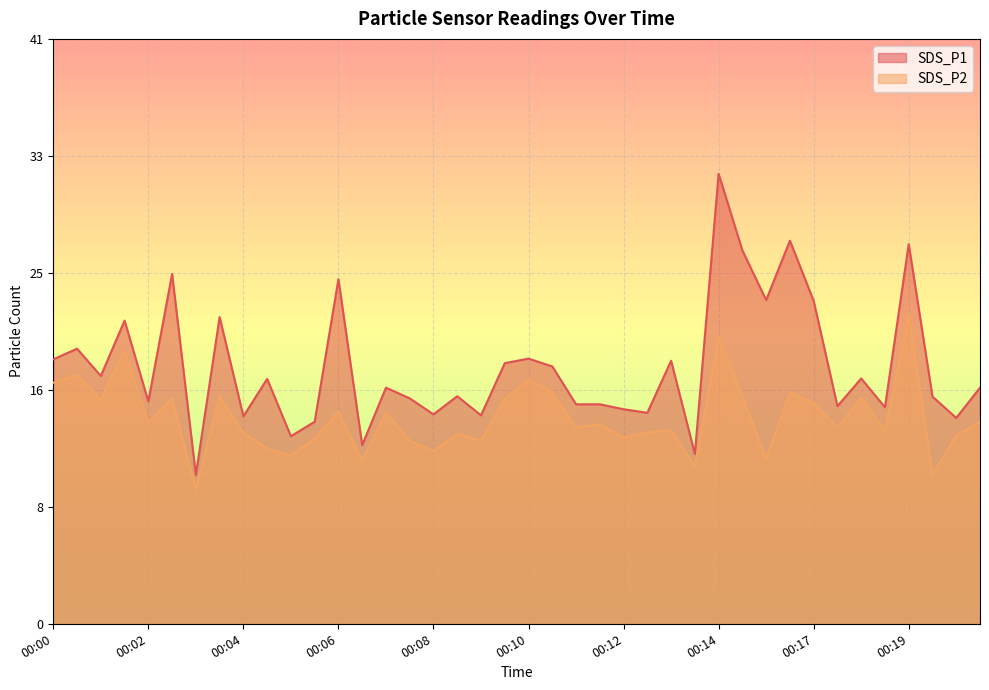

Does the chart display data point markers on the line(s)?

No